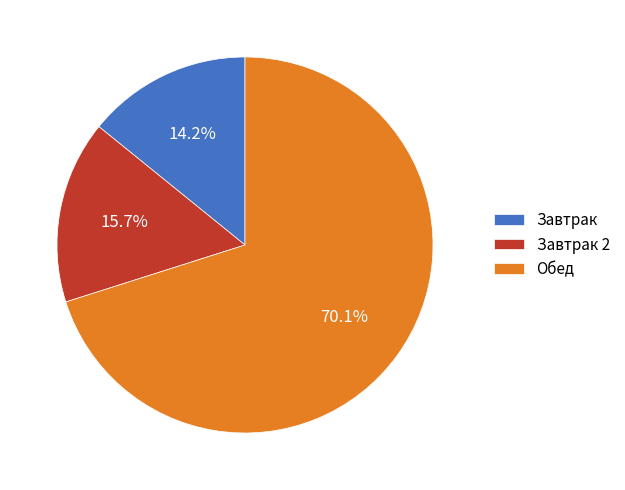

Between Обед and Завтрак 2, which is larger?

Обед